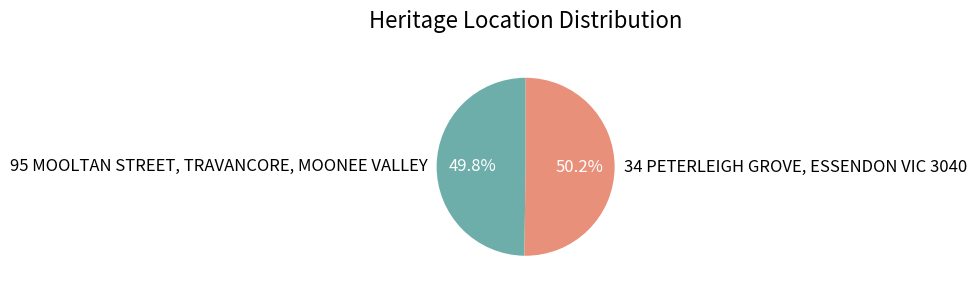

How many segments does this pie chart have?

2